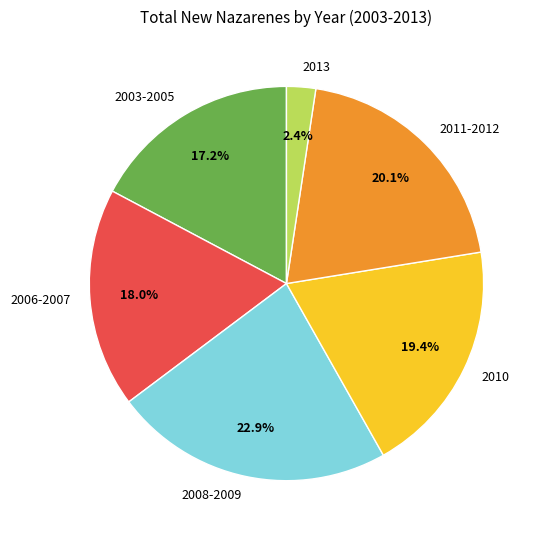

Does any single category account for the majority?

No